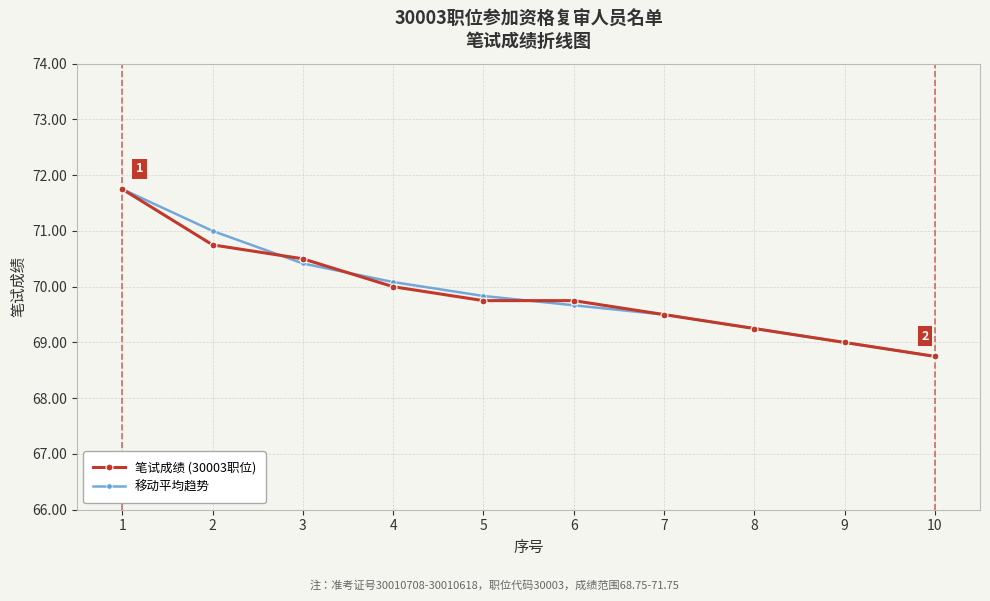

True or false: 移动平均趋势 has more than 0 interior local peaks.

False